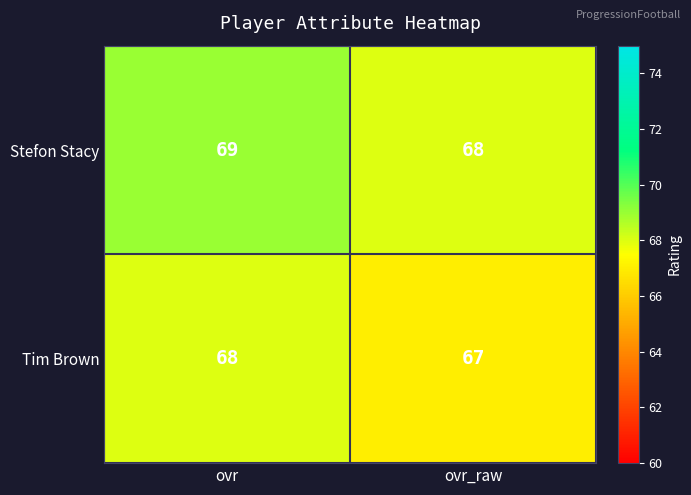

Rank the series at ovr_raw from lowest to highest value.

Tim Brown, Stefon Stacy